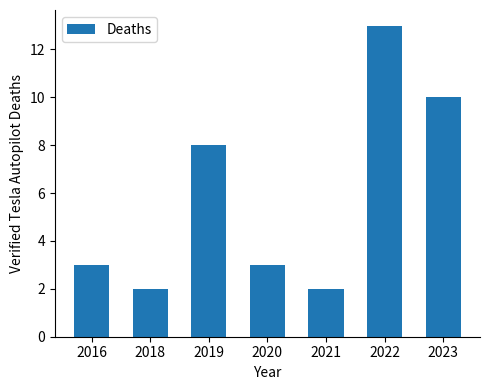

Reading right to left, what are all the values shown in this chart?

2023=10	2022=13	2021=2	2020=3	2019=8	2018=2	2016=3